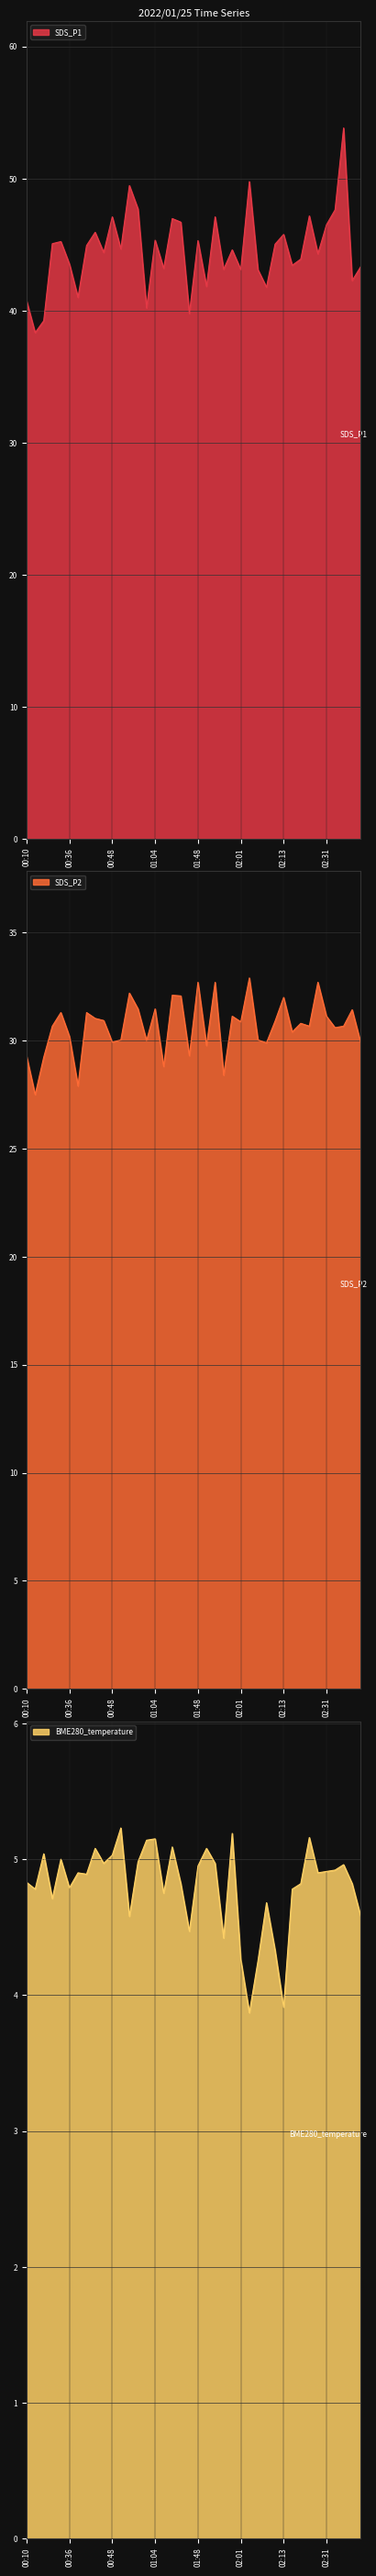

Does the chart have visible grid lines?

Yes